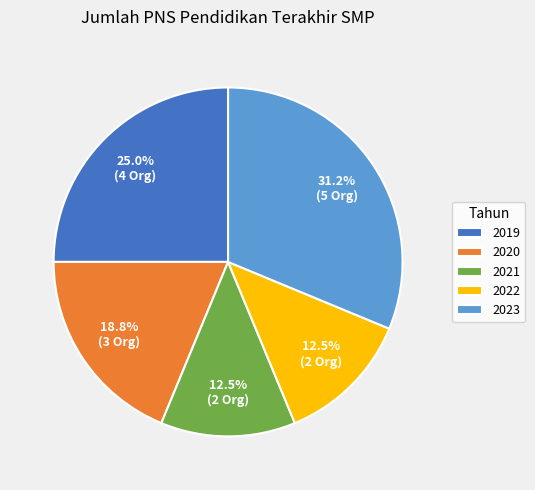

The 2023 slice represents 18% of the pie. True or false?

False